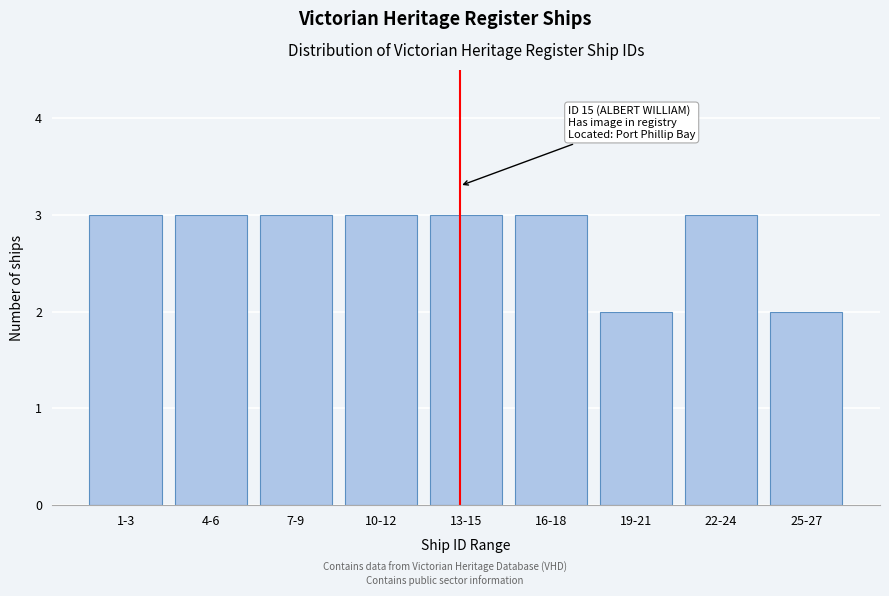

Reading left to right, transcribe all the data shown in this chart.

1-3=3	4-6=3	7-9=3	10-12=3	13-15=3	16-18=3	19-21=2	22-24=3	25-27=2